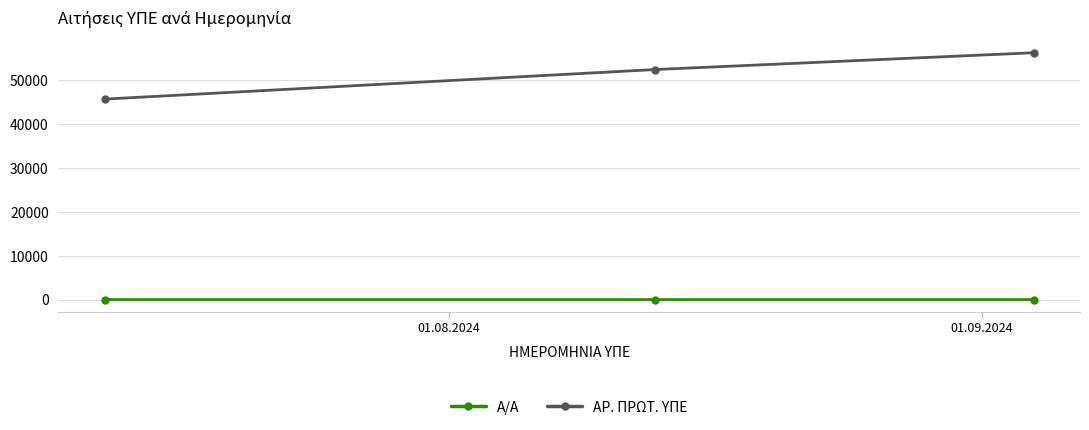

Rank the series by their average value, from lowest to highest.

Α/Α, ΑΡ. ΠΡΩΤ. ΥΠΕ